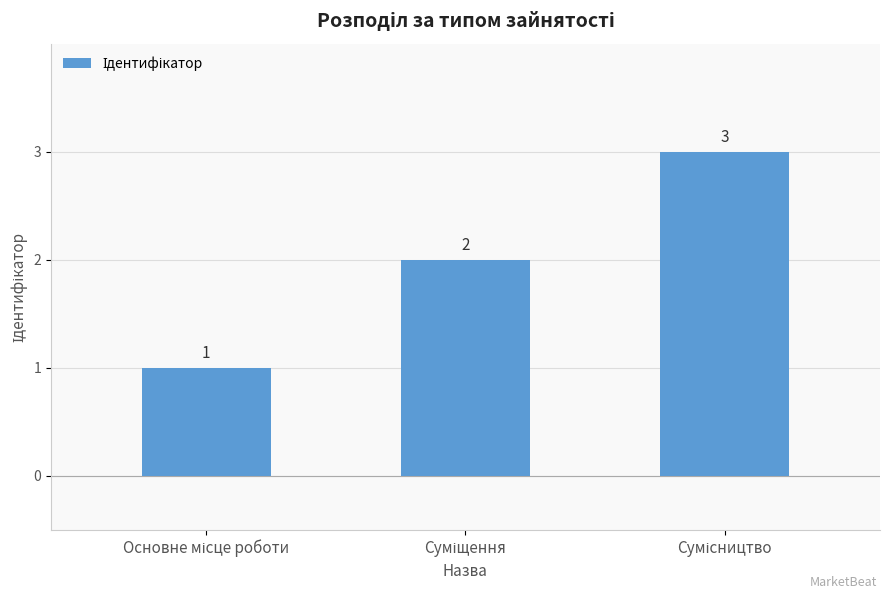

What is the sum of all values?

6